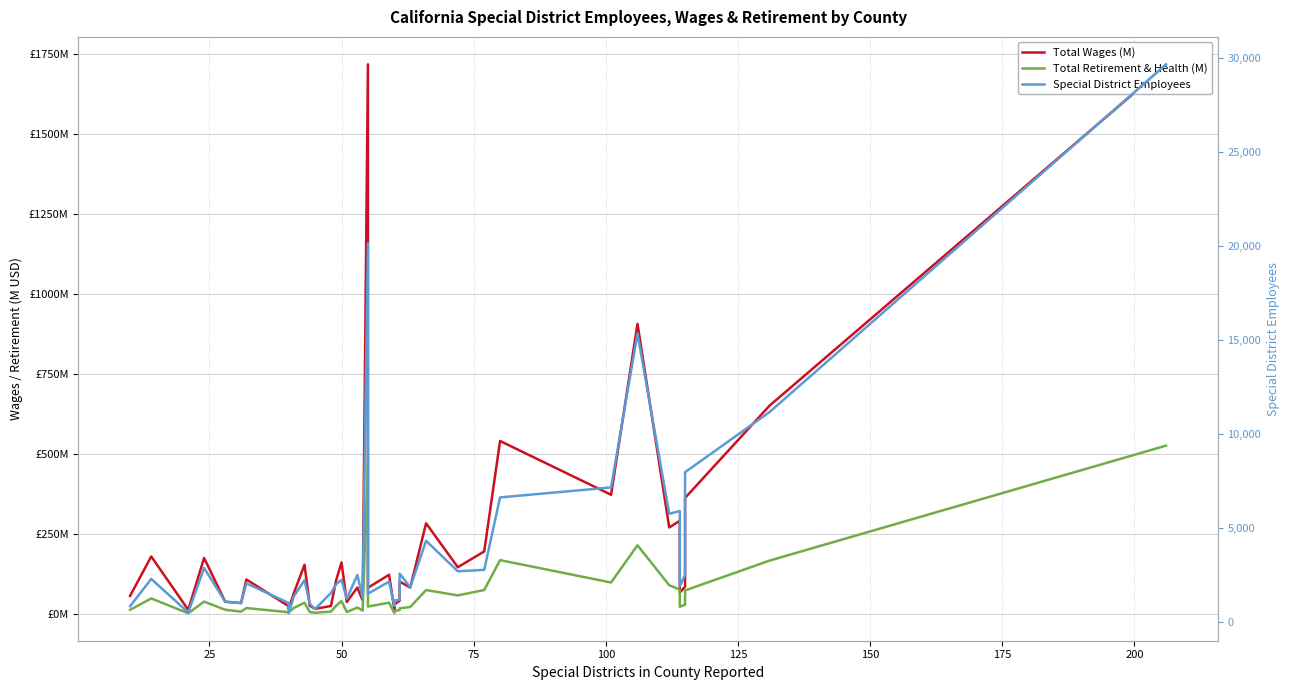

Is the value of Total Retirement & Health (M) at 225 greater than the value of Special District Employees at 33?

No